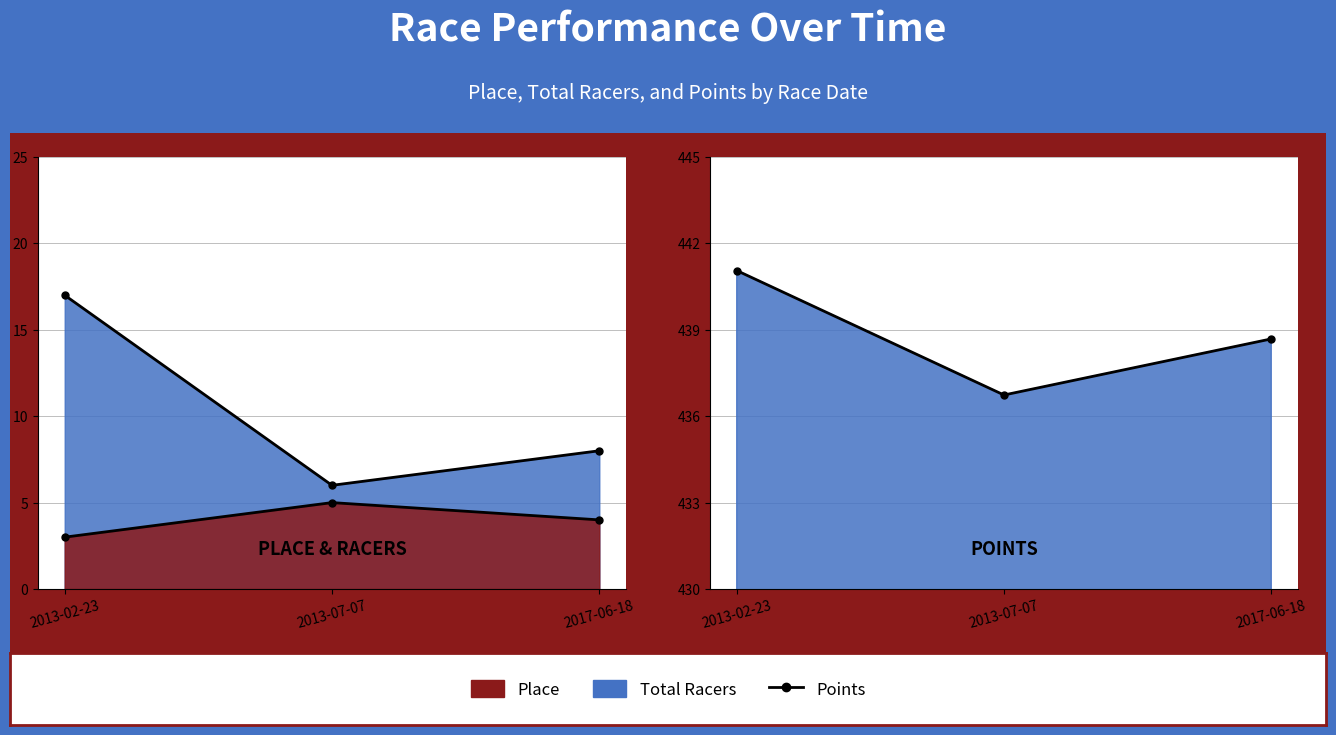

At which label does Points first exceed 438?

2013-02-23